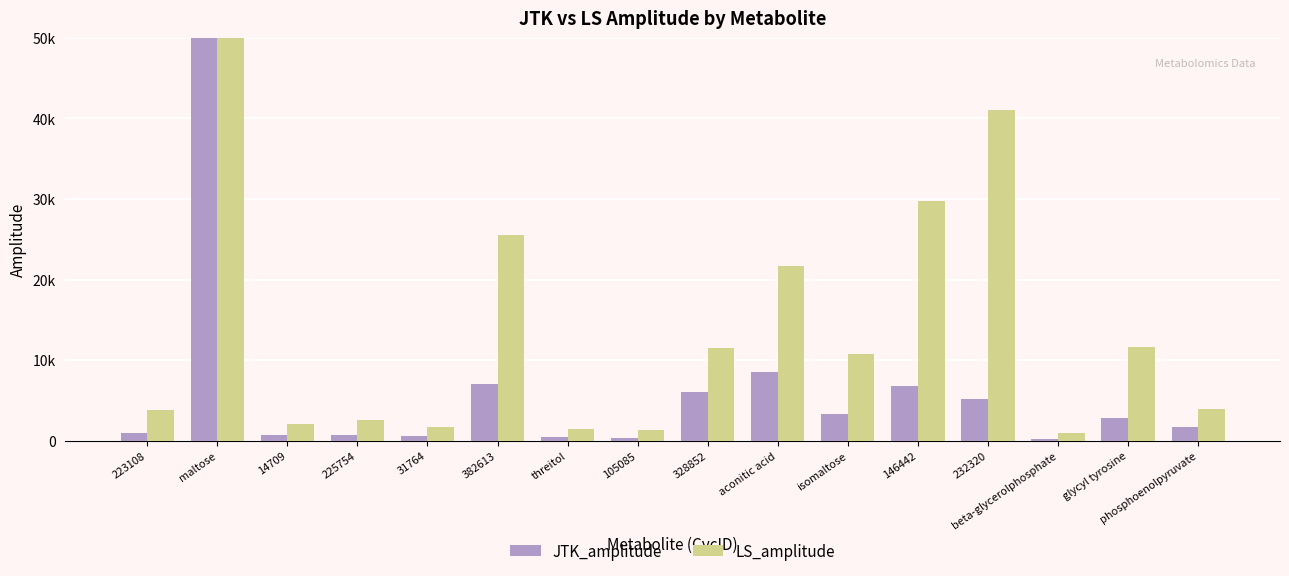

Reading left to right, what are all the values shown in this chart?

JTK_amplitude: 223108=989.8	maltose=90104.5	14709=652.0	225754=668.2	31764=537.8	382613=6983.0	threitol=440.7	105085=353.2	328852=5974.7	aconitic acid=8464.2	isomaltose=3288.6	146442=6831.0	232320=5156.9	beta-glycerolphosphate=206.5	glycyl tyrosine=2794.5	phosphoenolpyruvate=1721.1
LS_amplitude: 223108=3741.8	maltose=319724.1	14709=2036.2	225754=2538.0	31764=1628.5	382613=25575.5	threitol=1377.7	105085=1321.8	328852=11471.5	aconitic acid=21657.5	isomaltose=10768.5	146442=29751.7	232320=41043.2	beta-glycerolphosphate=903.0	glycyl tyrosine=11563.0	phosphoenolpyruvate=3895.2